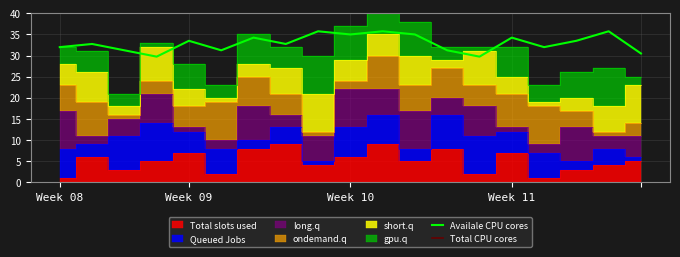

What value does the Availale CPU cores series have at Week 10?

35.0